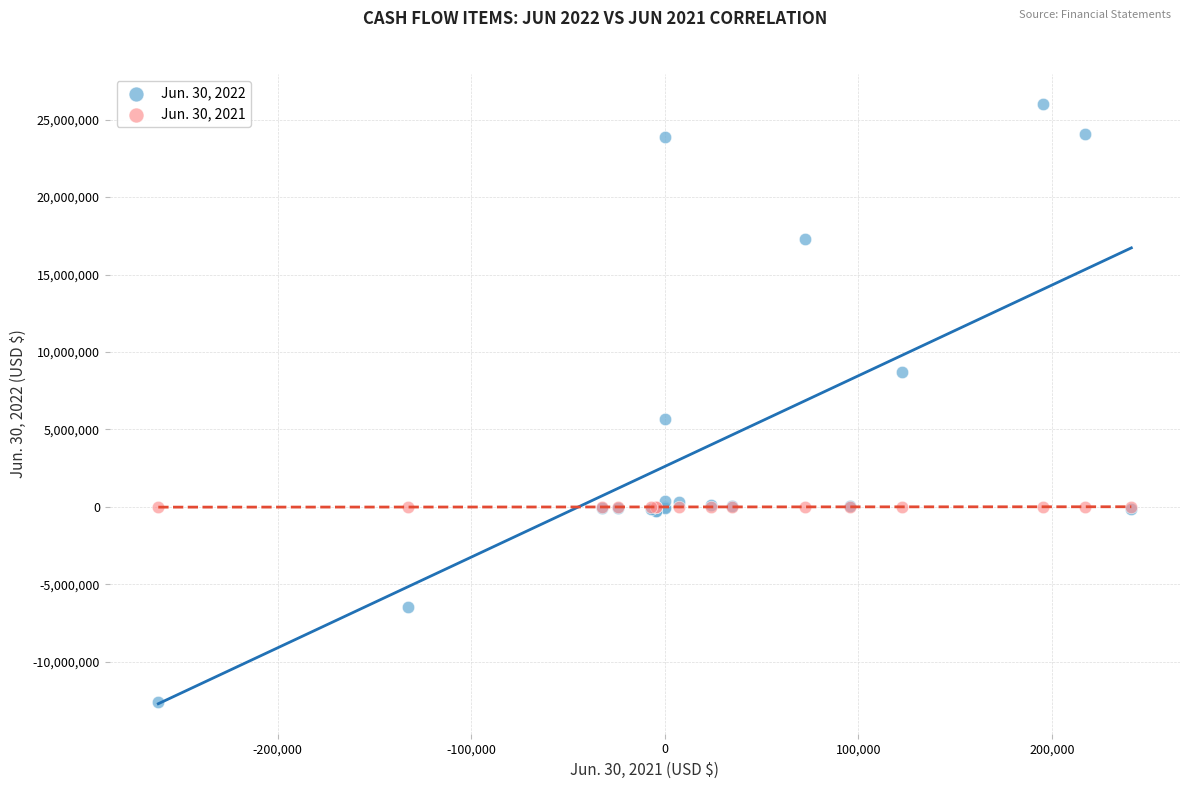

Which series reaches the maximum Y coordinate?

Jun. 30, 2022